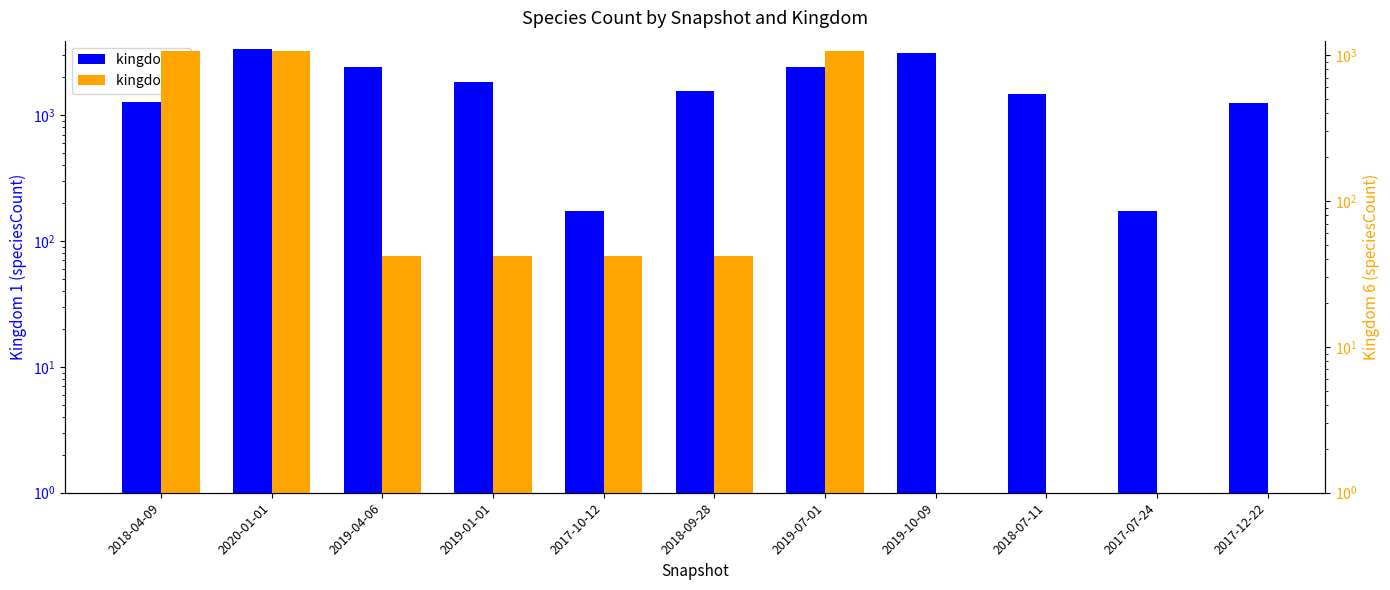

What is the spread (max minus min) of values at 2020-01-01?

2296.0